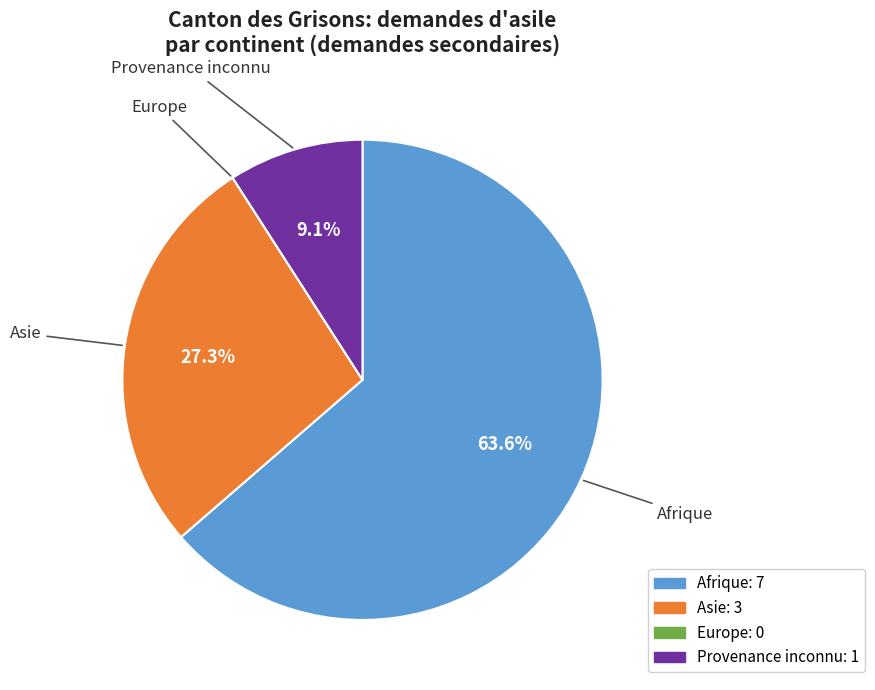

The Afrique slice represents 54% of the pie. True or false?

False